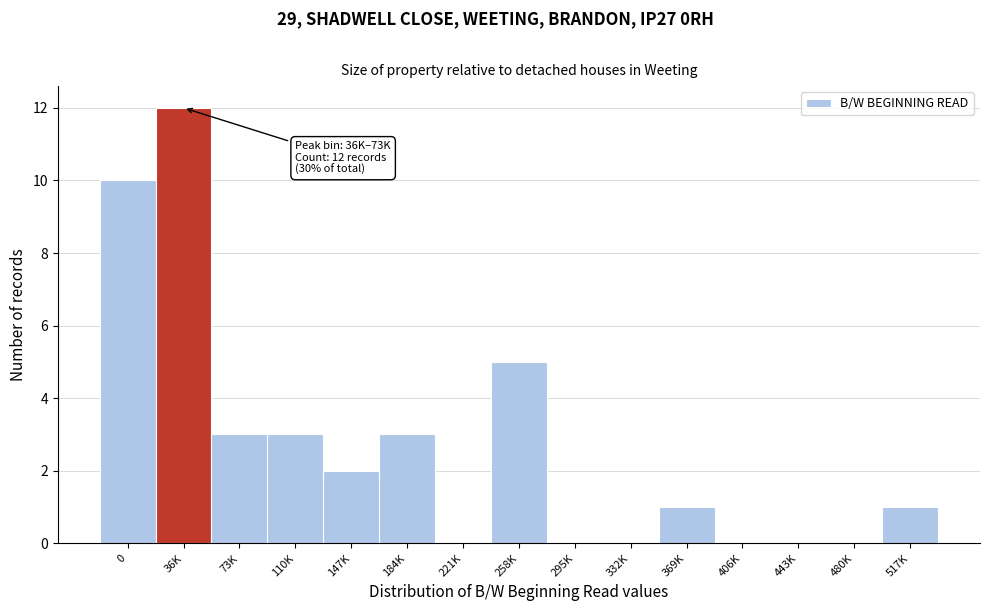

Reading left to right, what are all the values shown in this chart?

0=10	36K=12	73K=3	110K=3	147K=2	184K=3	221K=0	258K=5	295K=0	332K=0	369K=1	406K=0	443K=0	480K=0	517K=1